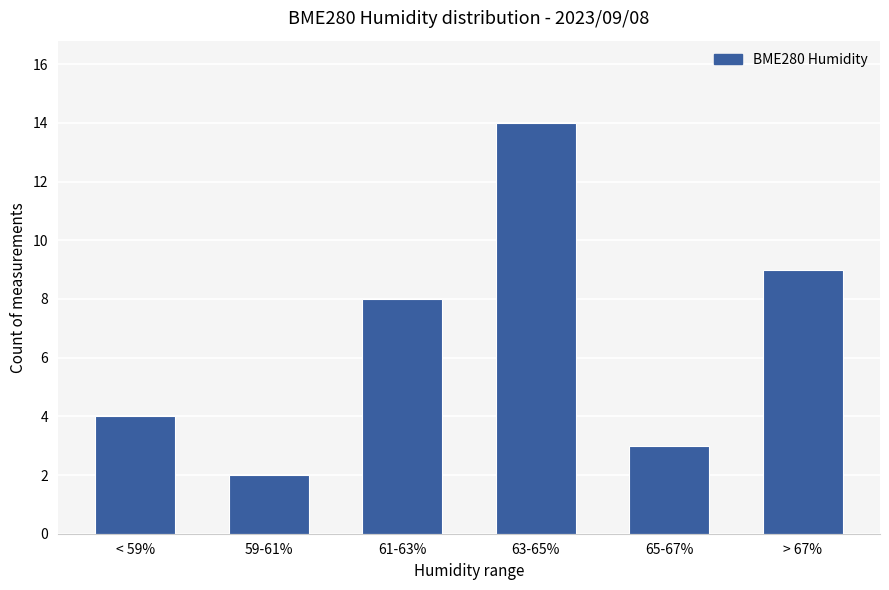

List the labels in order of value, largest first.

63-65%, > 67%, 61-63%, < 59%, 65-67%, 59-61%